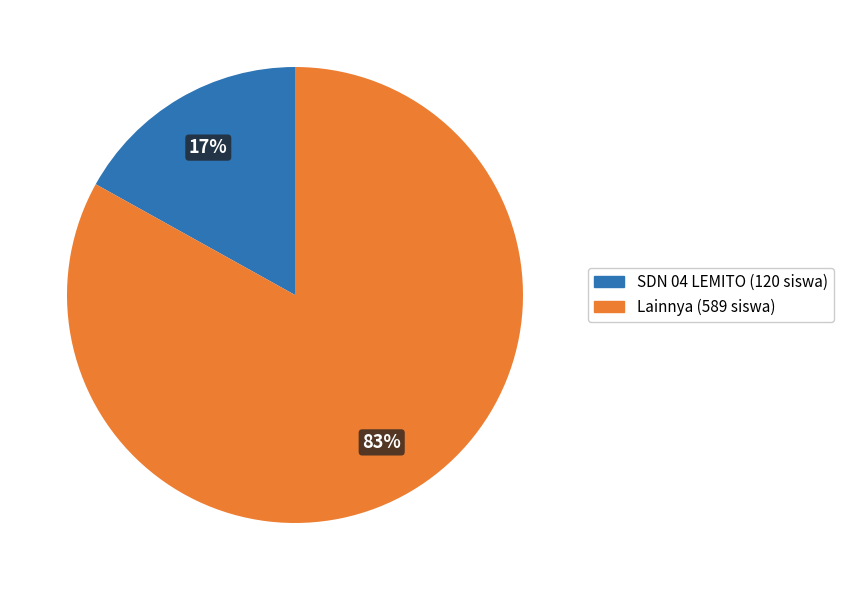

To the nearest percent, what is the average slice percentage?

50%